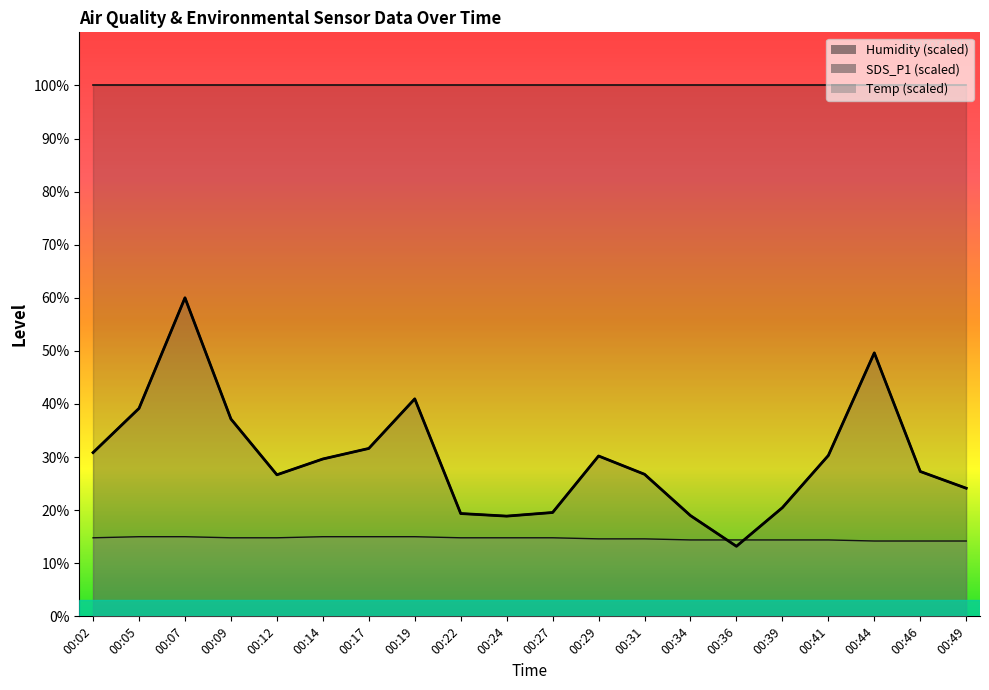

Does the chart have visible grid lines?

No